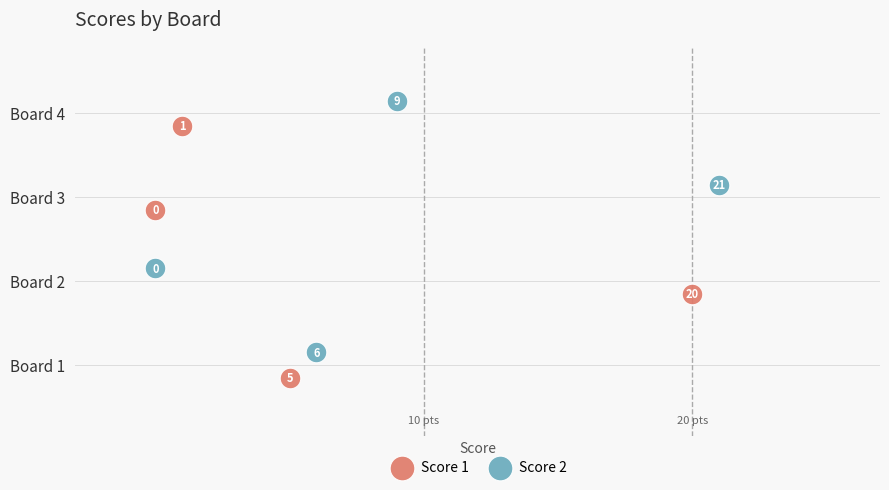

Which series contains the highest Y value?

Score 2